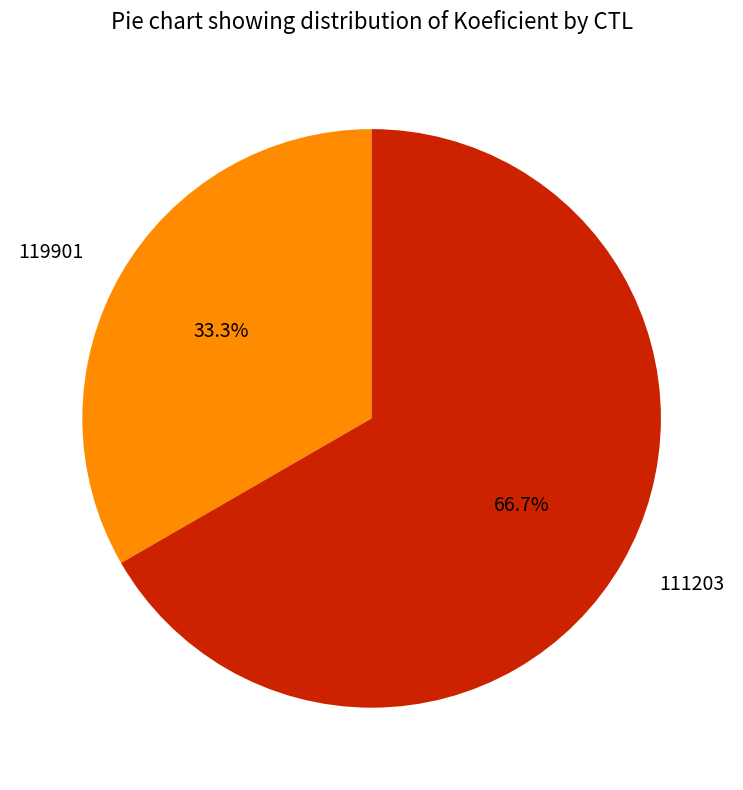

True or false: 119901 accounts for 33% of the total.

True